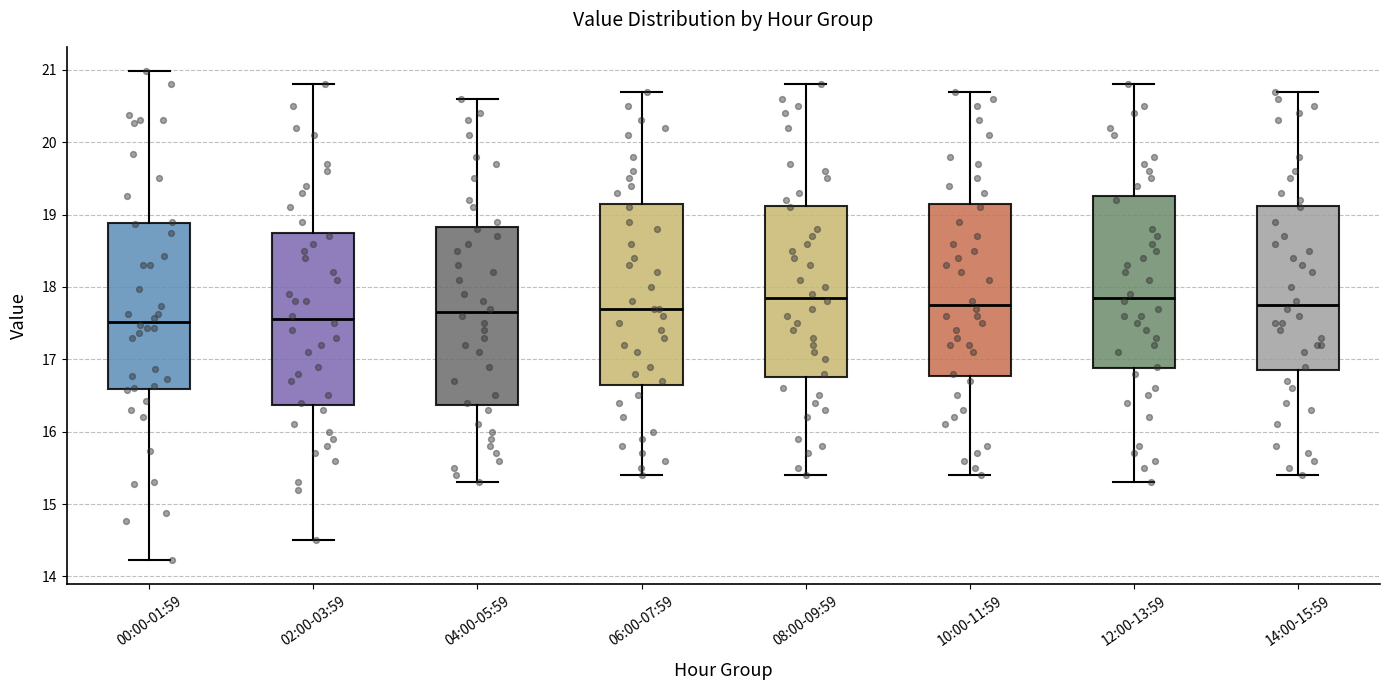

Reading left to right, read every box against the y-axis: the position of its median line, the range the box covers, and the ends of its whiskers. The values are not printed on the chart, so give them approximately, as read against the axis.

00:00-01:59: median 17.5, box 16.6 to 18.9, whiskers 14.2 to 21.0
02:00-03:59: median 17.6, box 16.4 to 18.8, whiskers 14.5 to 20.8
04:00-05:59: median 17.7, box 16.4 to 18.8, whiskers 15.3 to 20.6
06:00-07:59: median 17.7, box 16.7 to 19.2, whiskers 15.4 to 20.7
08:00-09:59: median 17.9, box 16.8 to 19.1, whiskers 15.4 to 20.8
10:00-11:59: median 17.8, box 16.8 to 19.2, whiskers 15.4 to 20.7
12:00-13:59: median 17.9, box 16.9 to 19.3, whiskers 15.3 to 20.8
14:00-15:59: median 17.8, box 16.9 to 19.1, whiskers 15.4 to 20.7